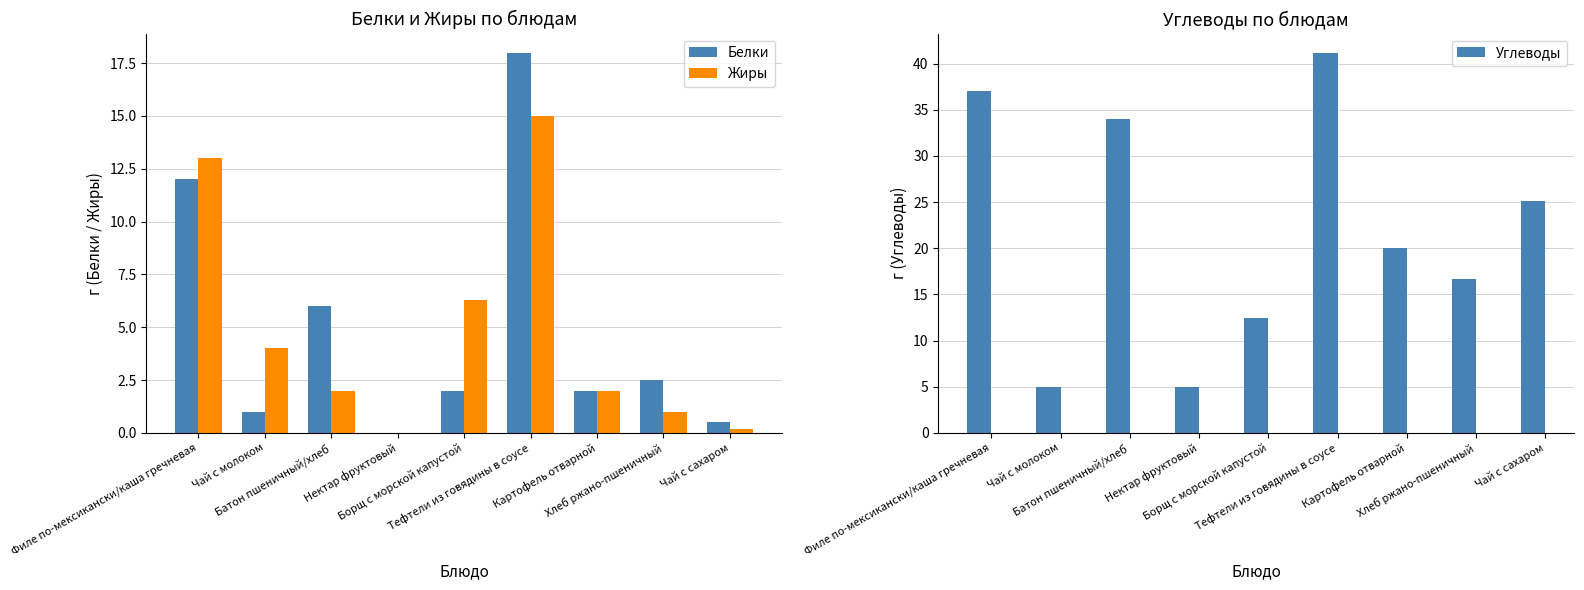

What is the difference between the maximum and minimum values in the Углеводы series?

36.2